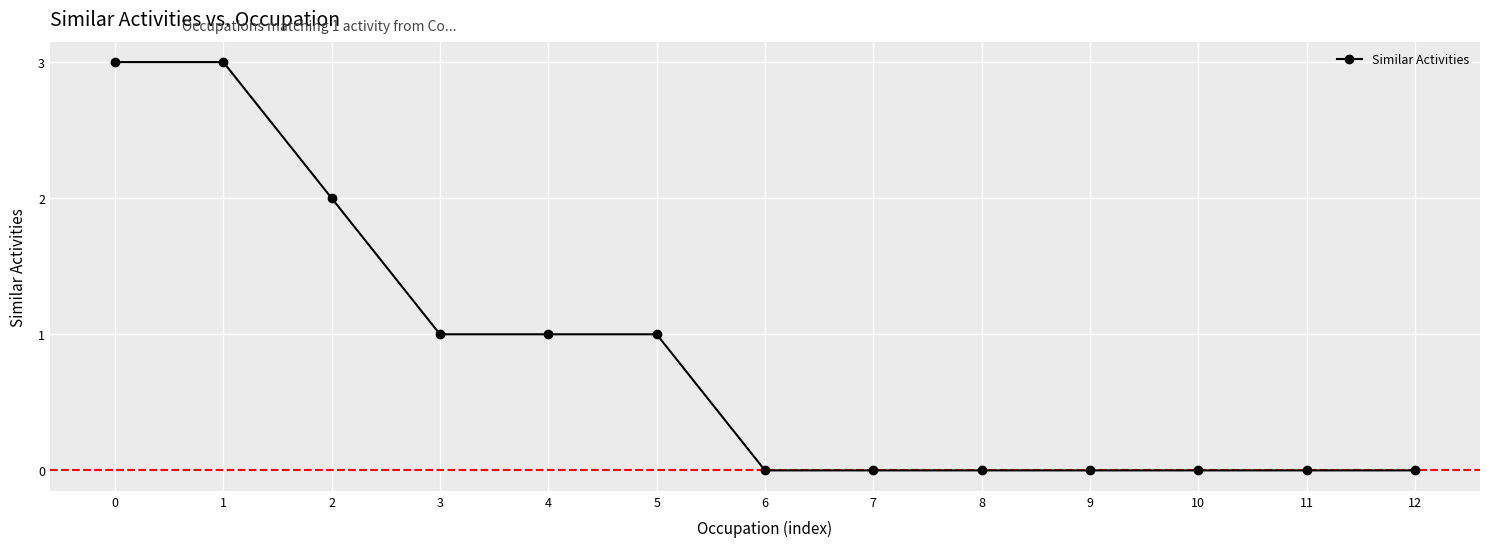

How many lines are shown in the chart?

1